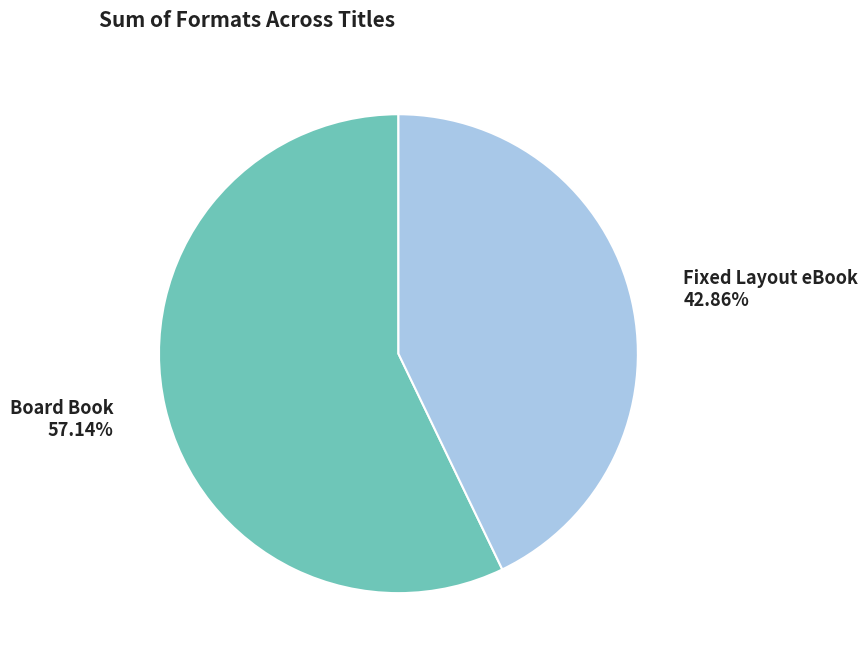

Which slice is the largest?

Board Book